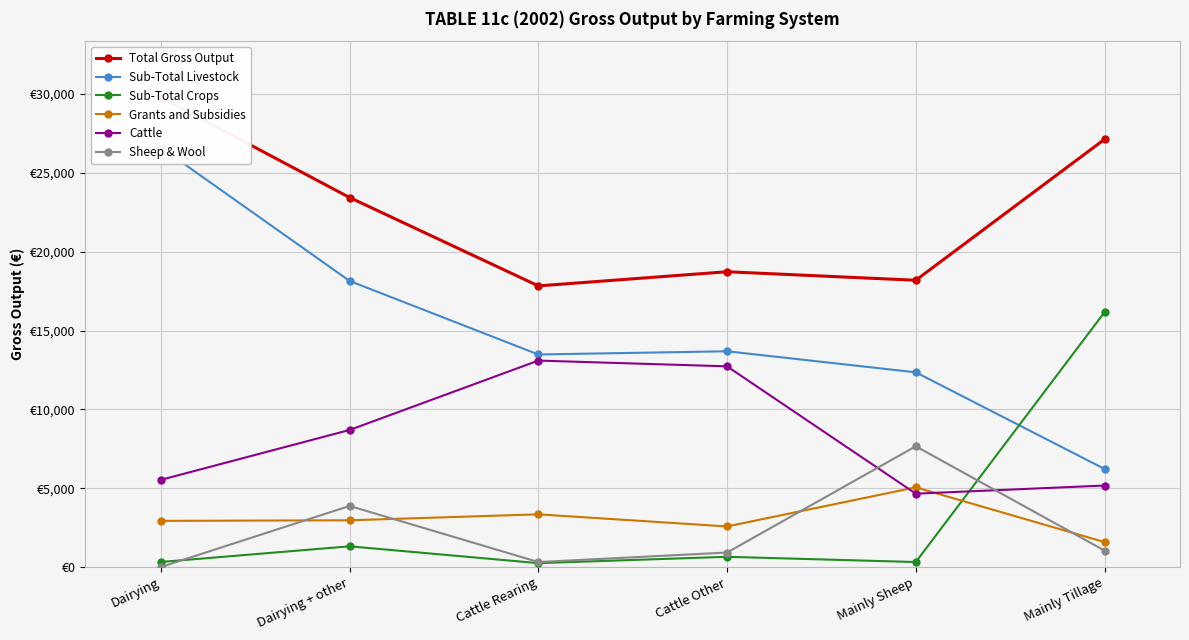

True or false: Sub-Total Livestock and Grants and Subsidies intersect in this chart.

False